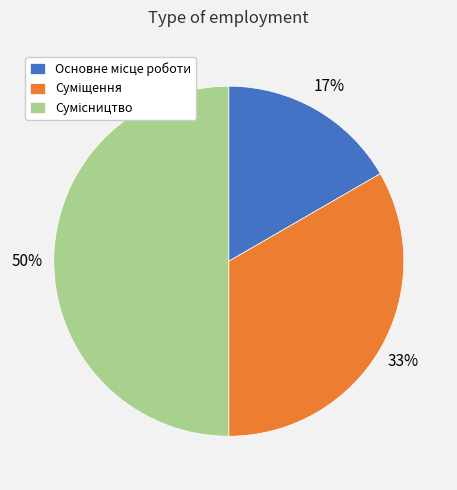

To the nearest percent, what is the average slice percentage?

33%